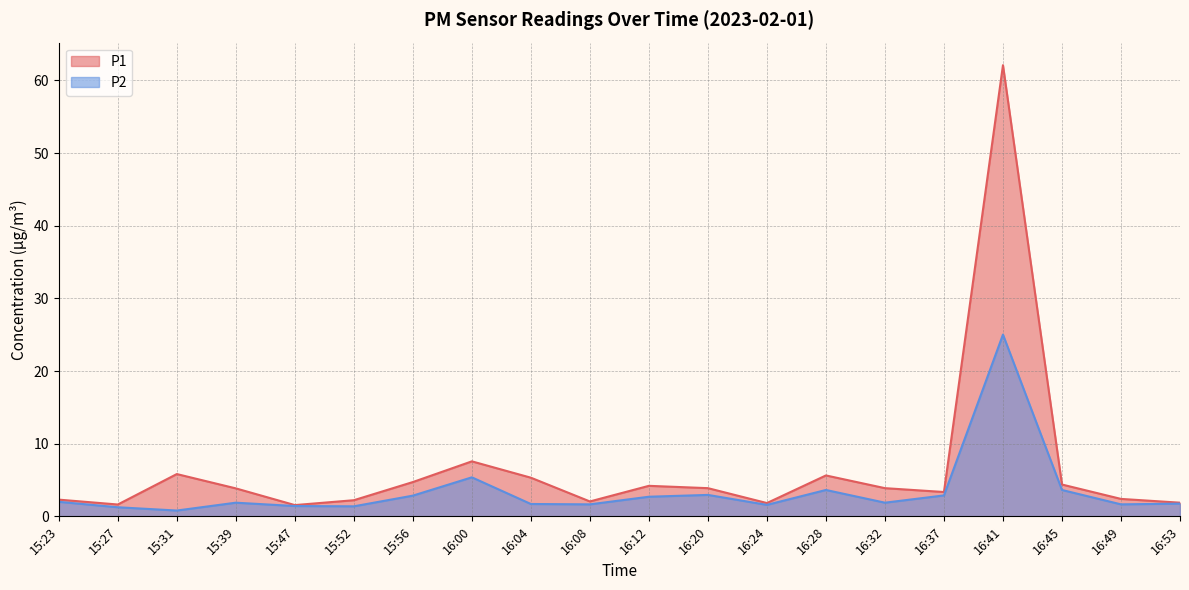

What is the difference between the second highest and second lowest values in the P2 series?

4.1